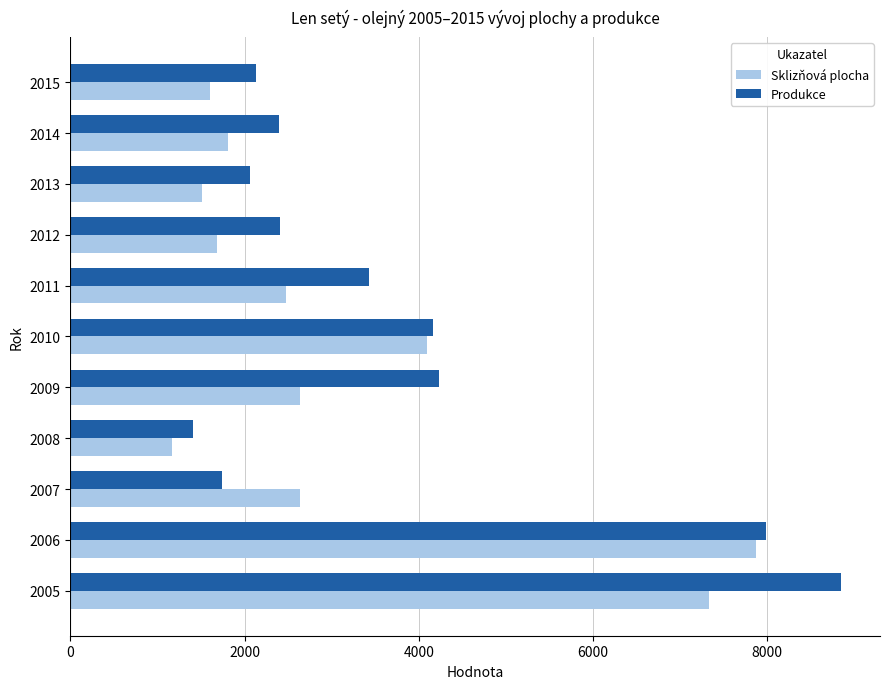

What is the minimum value for Sklizňová plocha?

1171.0